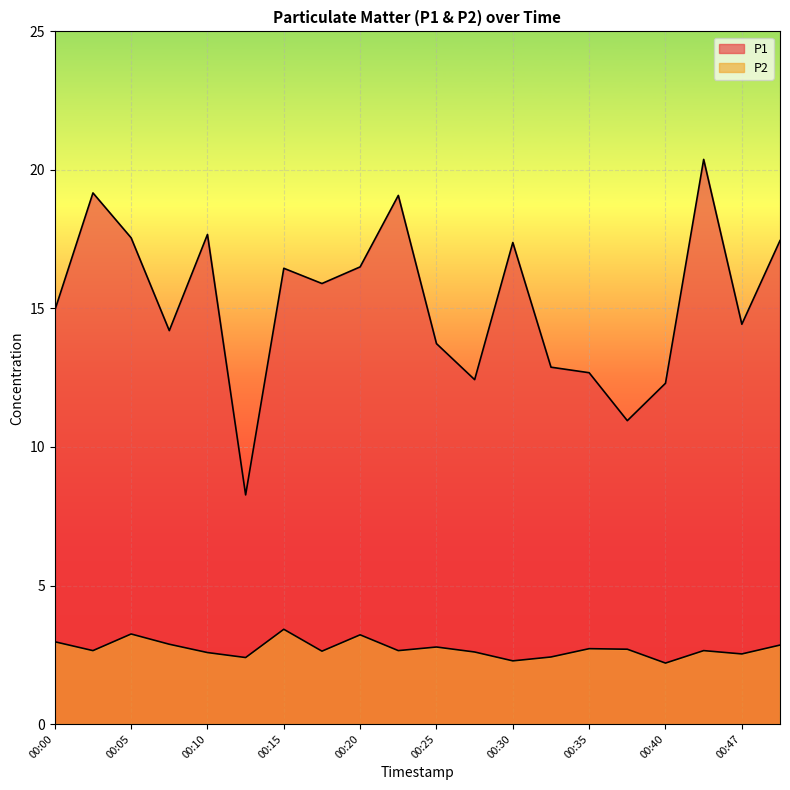

Read the P2 value at 00:22.

2.6